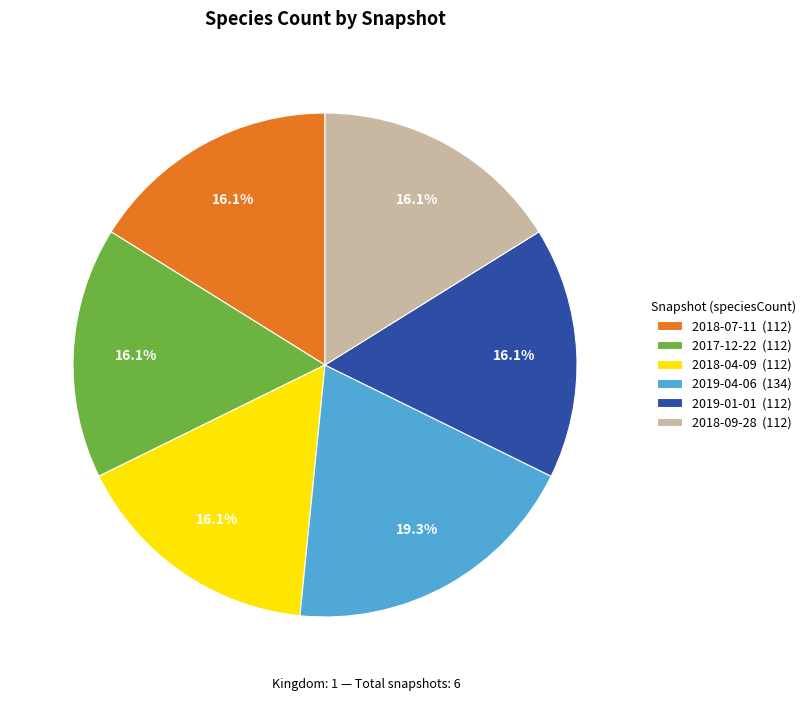

Is there a majority slice in this chart?

No